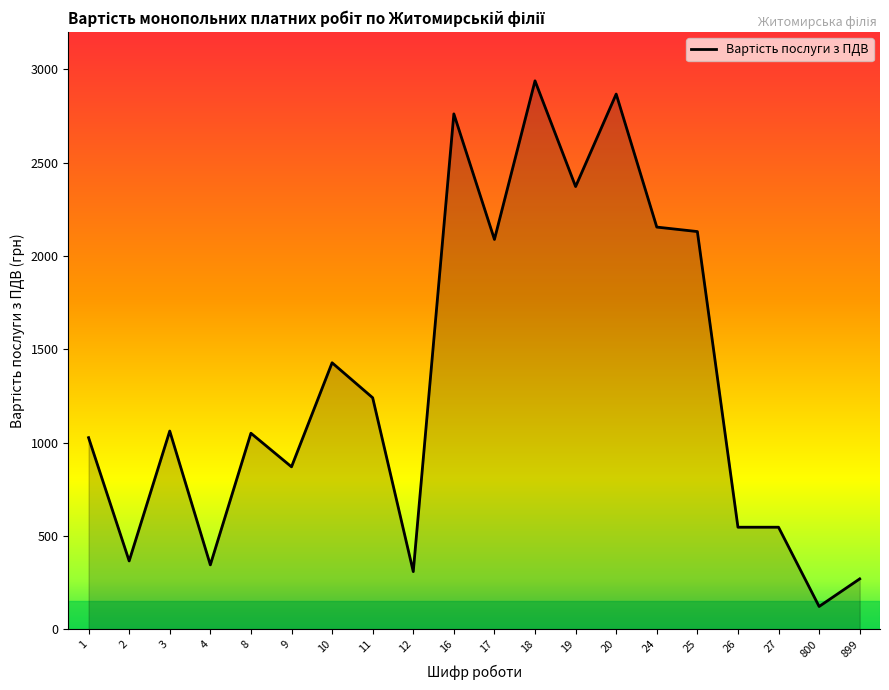

What is the change in value from 12 to 18?

+2630.0